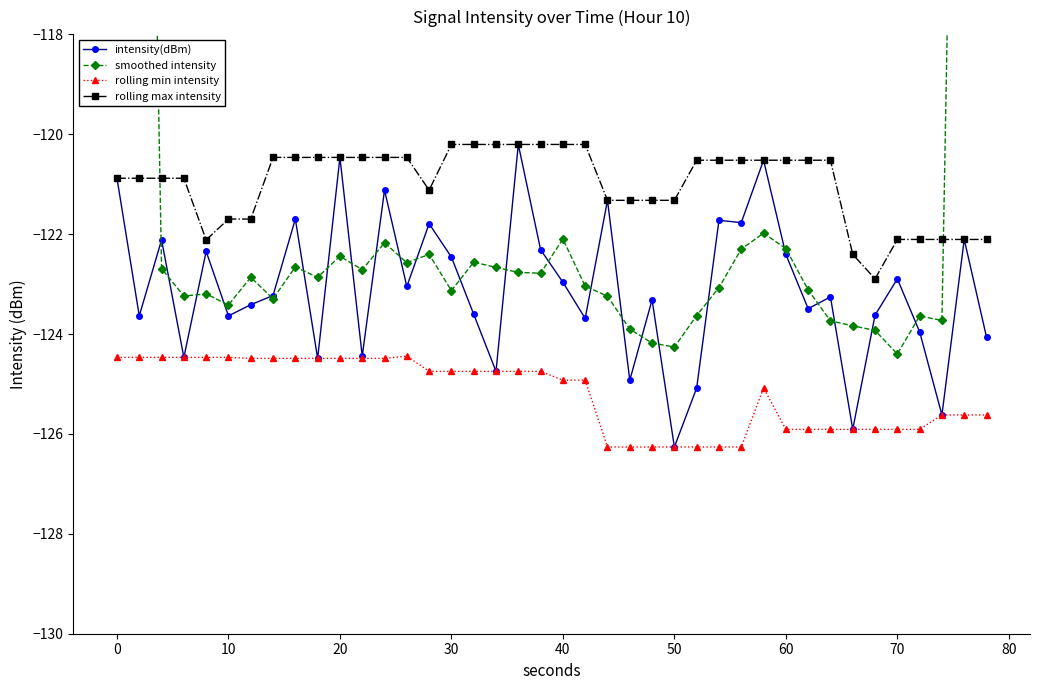

True or false: rolling max intensity has a value of -175.8 at 0.

False